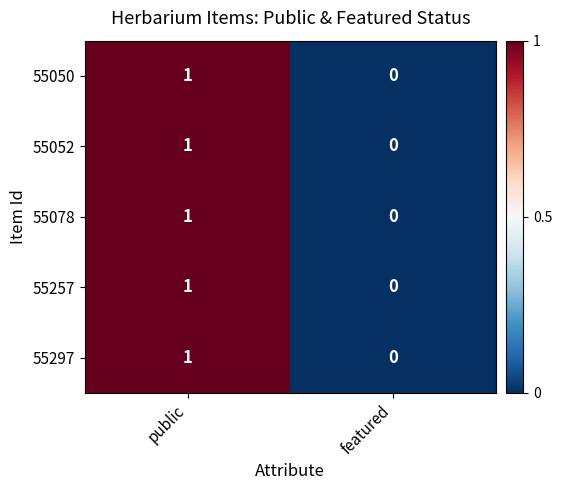

True or false: 55297 has a value of 0 at public.

False